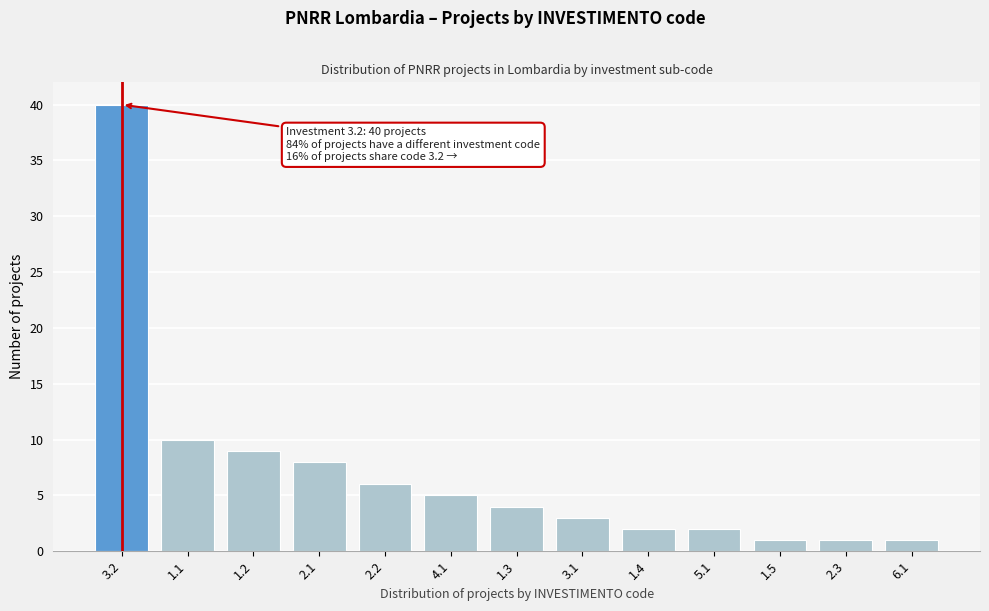

Reading right to left, list all the values displayed in this chart.

6.1=1	2.3=1	1.5=1	5.1=2	1.4=2	3.1=3	1.3=4	4.1=5	2.2=6	2.1=8	1.2=9	1.1=10	3.2=40